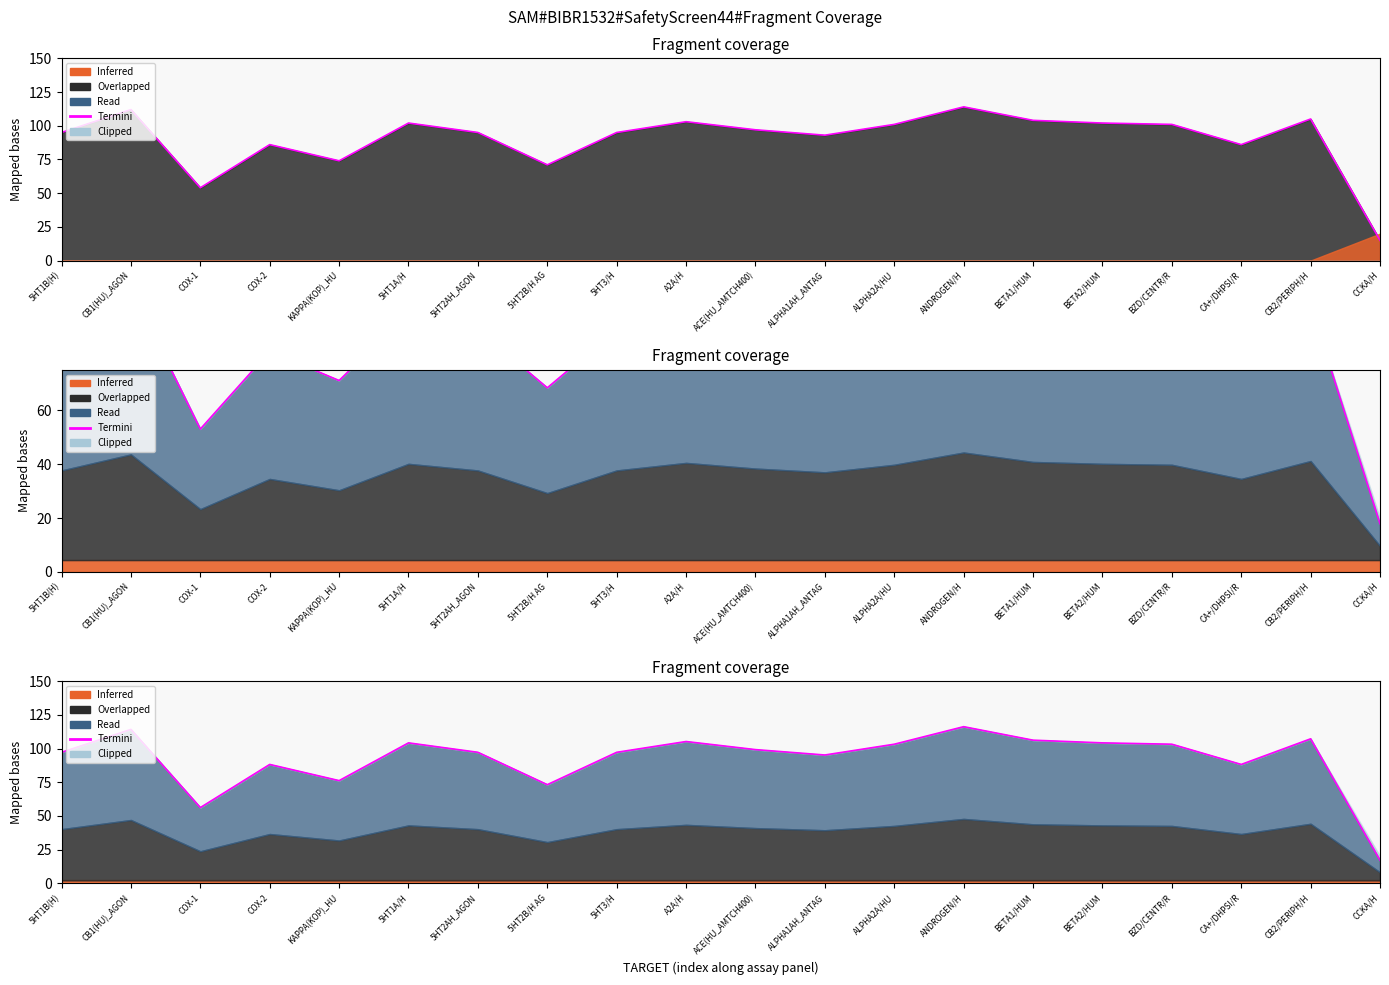

What is the approximate value at ALPHA2A/HU?

103.2